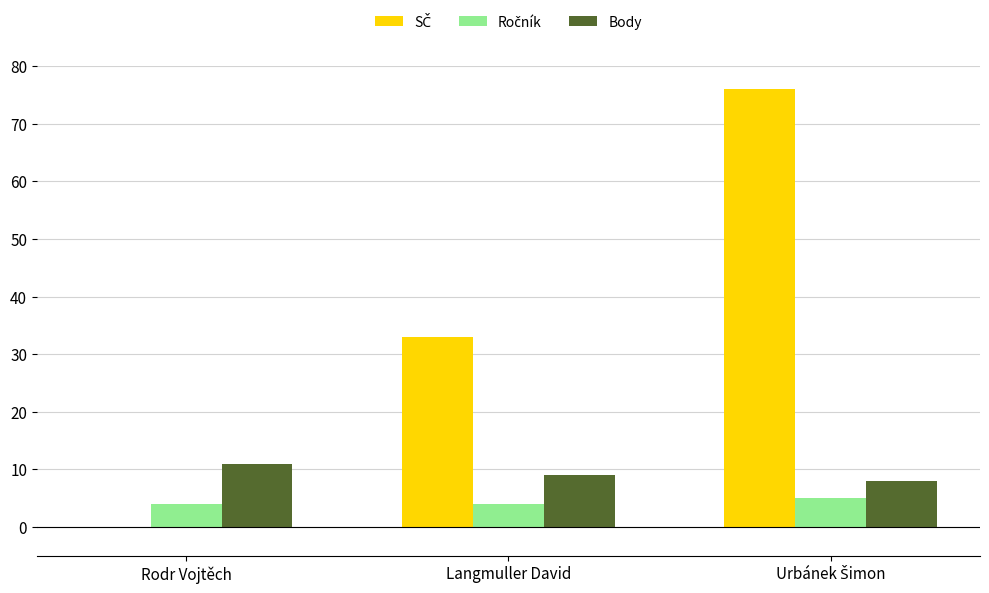

What is the greatest value displayed?

76